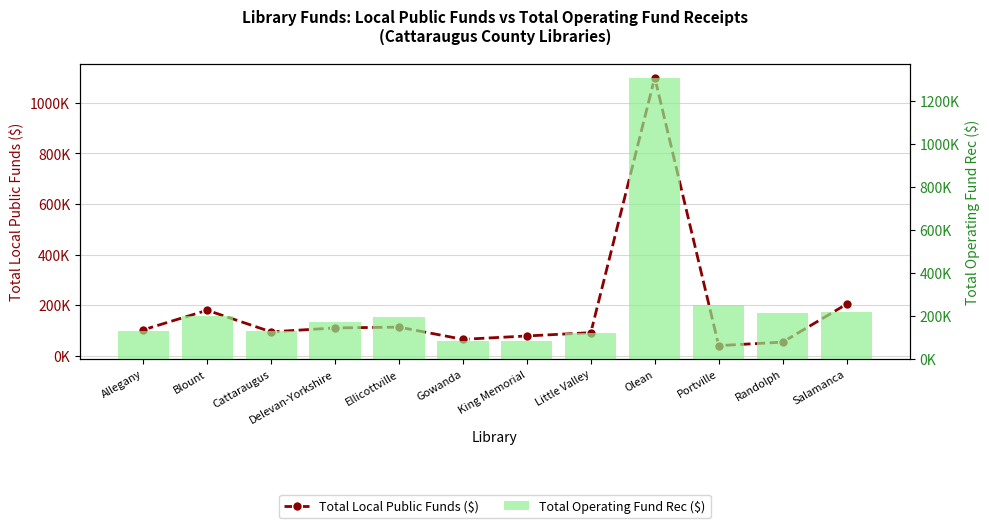

What is the total value across all series at Delevan-Yorkshire?

284650